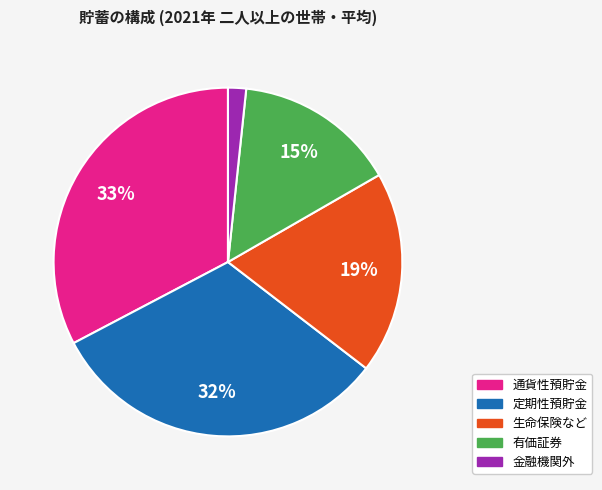

True or false: 有価証券 accounts for 15% of the total.

True